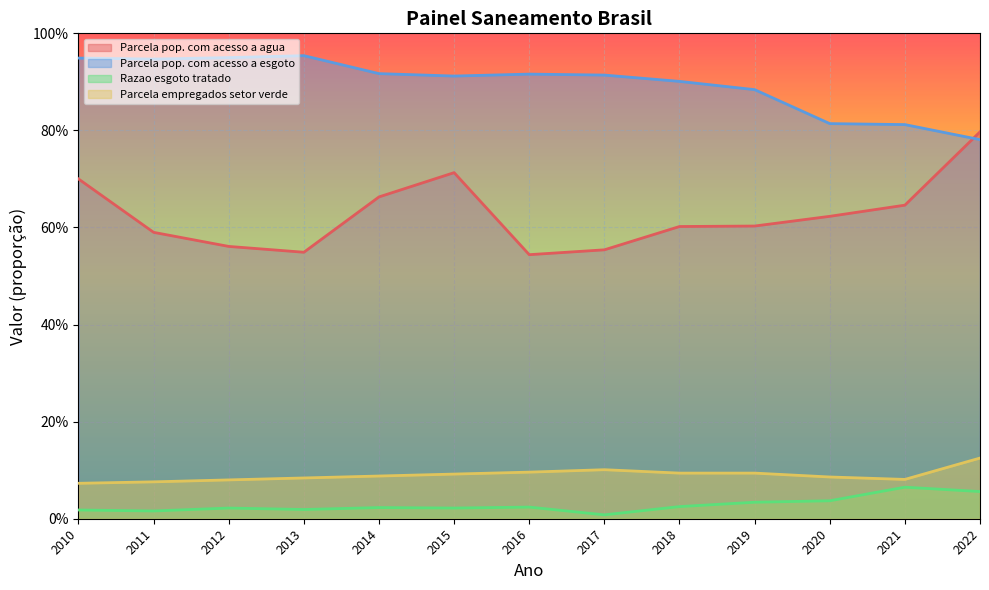

What is the sum of the Parcela pop. com acesso a agua values at 2020 and 2021?

1.3